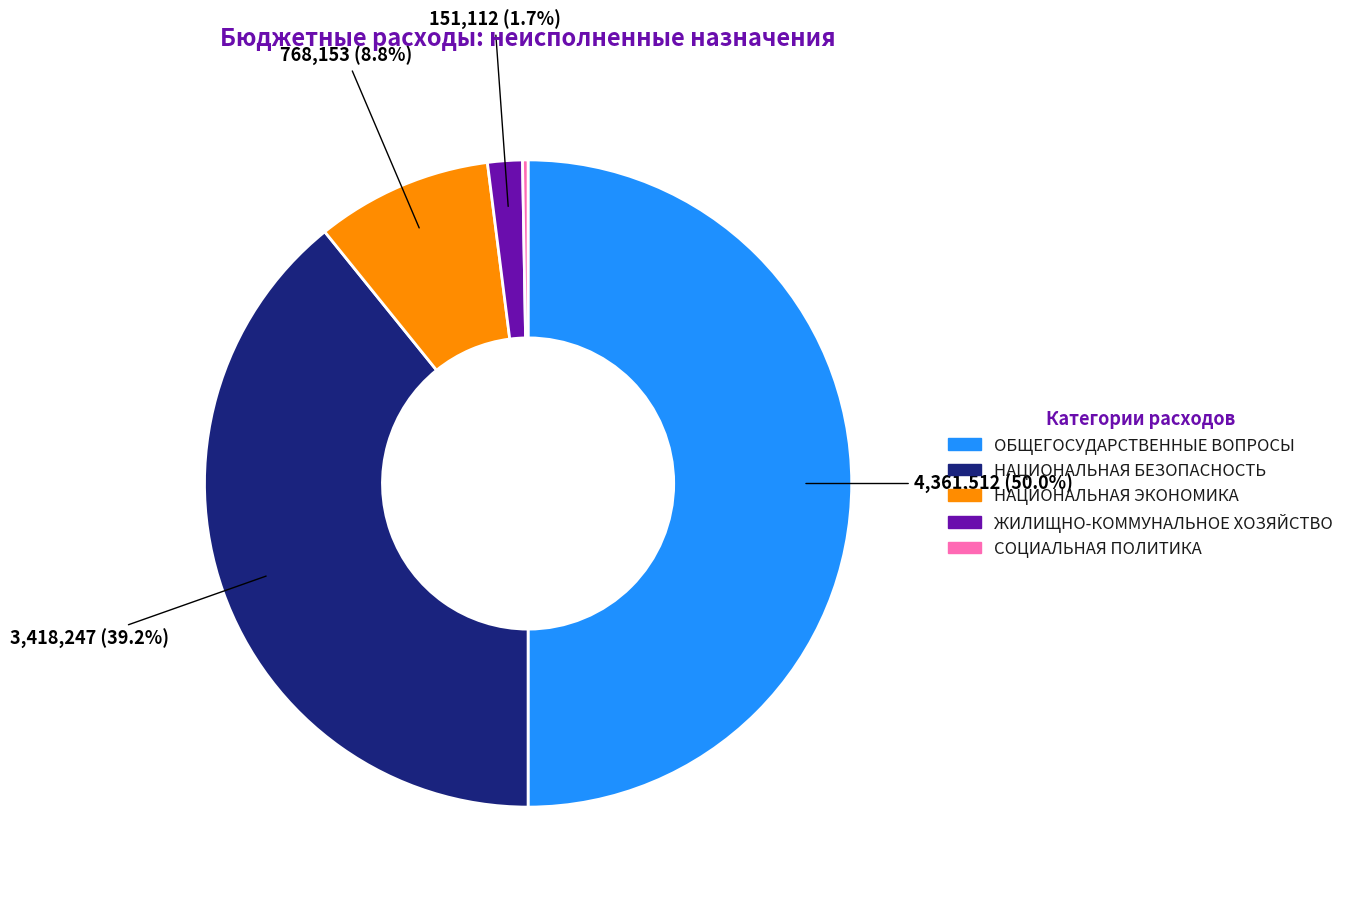

Which category has the biggest portion of the pie?

ОБЩЕГОСУДАРСТВЕННЫЕ ВОПРОСЫ